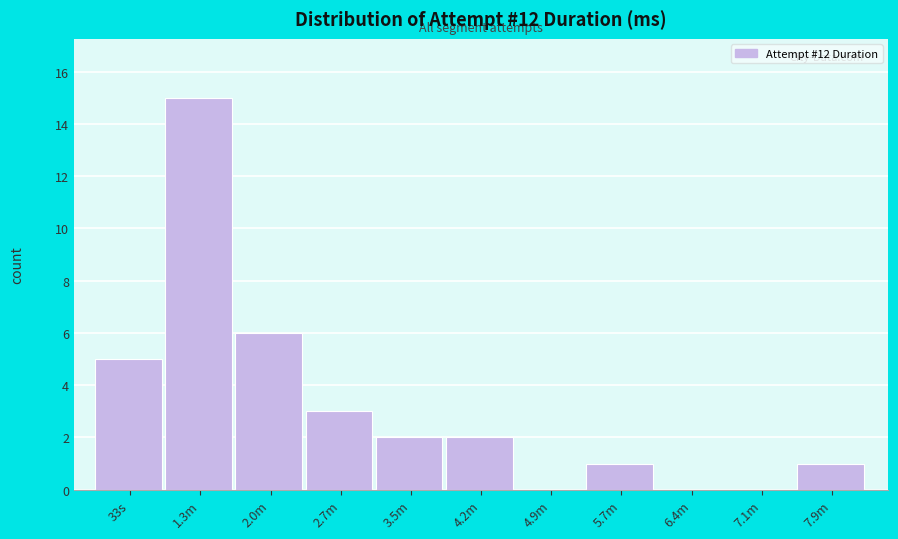

Reading left to right, what are all the values shown in this chart?

33s=5	1.3m=15	2.0m=6	2.7m=3	3.5m=2	4.2m=2	4.9m=0	5.7m=1	6.4m=0	7.1m=0	7.9m=1